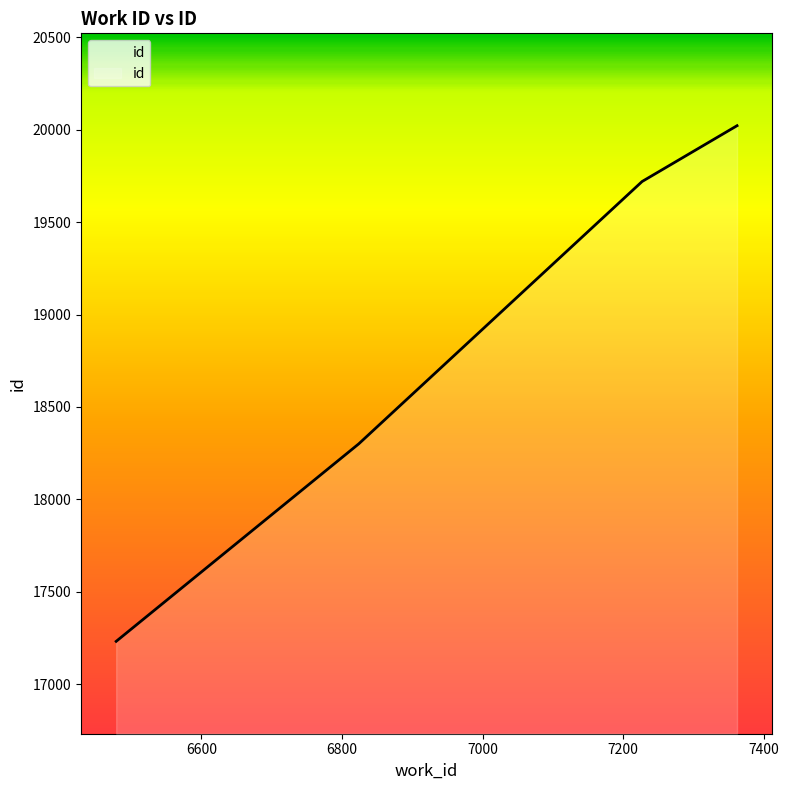

The chart shows a value of 18300 at 6824. True or false?

True